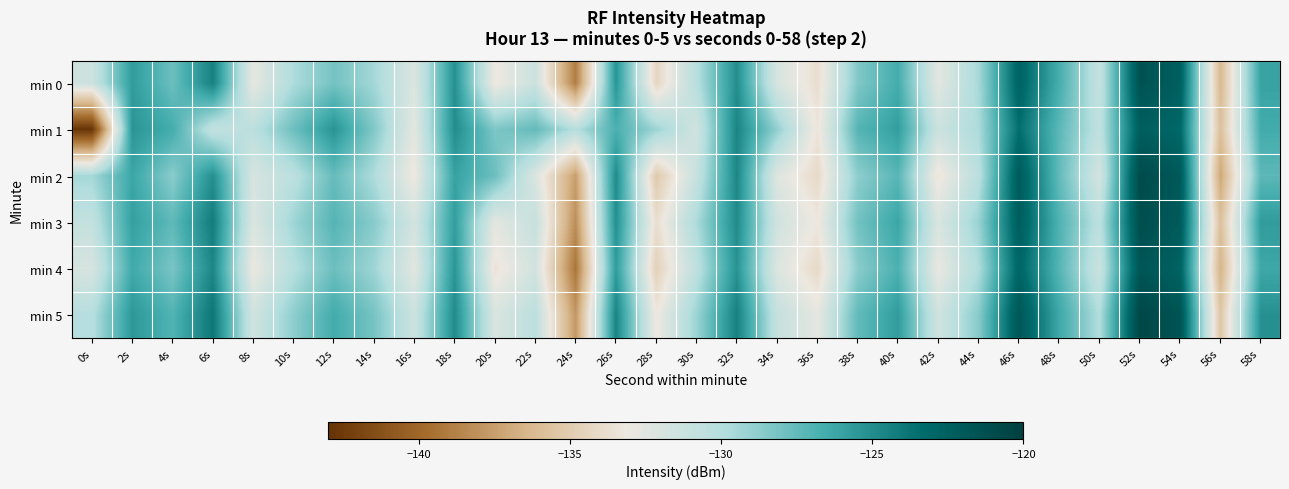

Which series has the largest total across all categories?

min 5